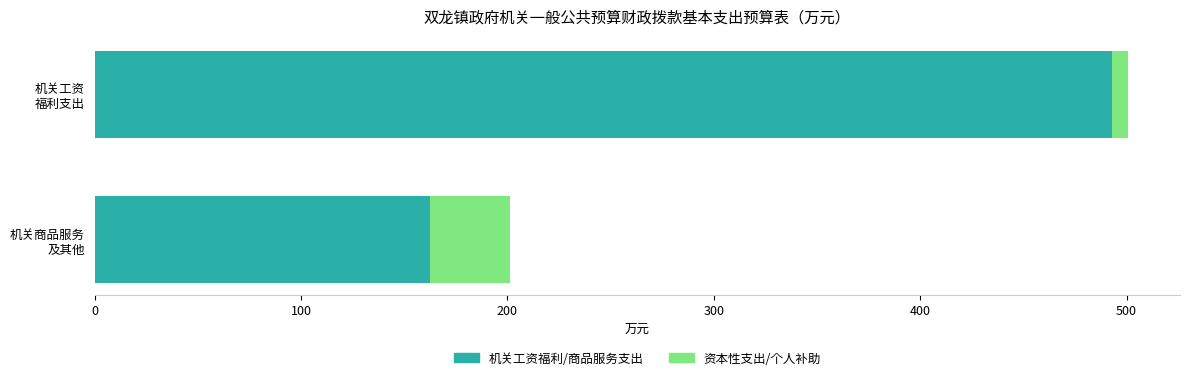

What is the maximum value for 机关工资福利/商品服务支出?

492.9